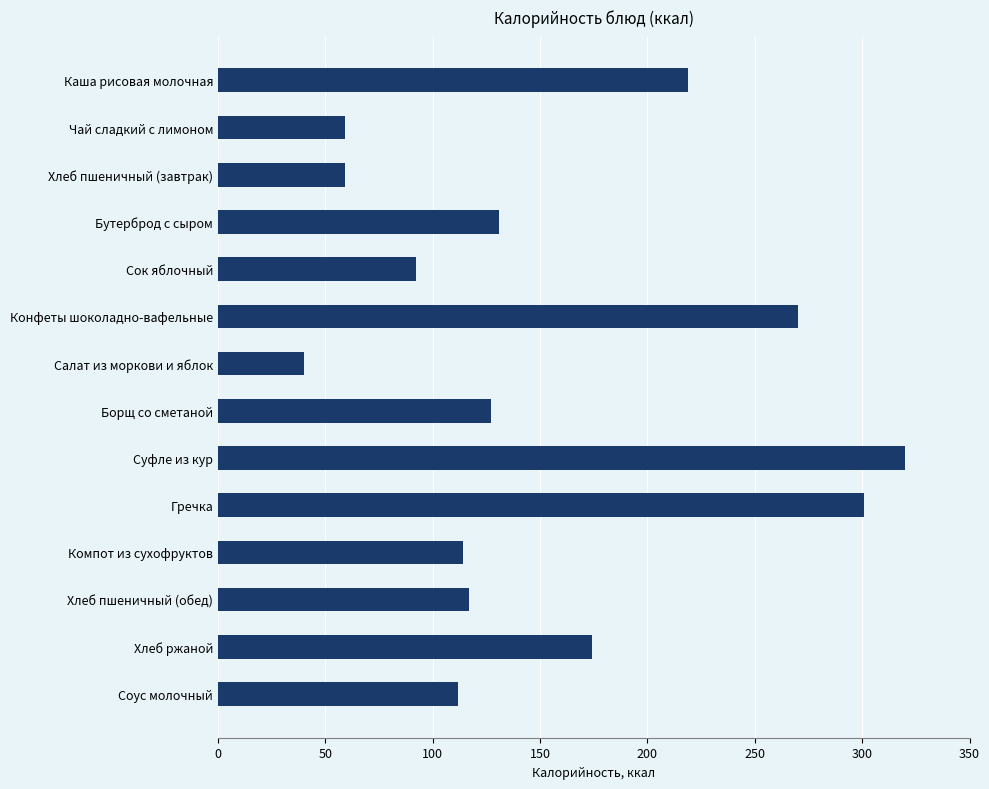

The value at Хлеб ржаной is 174. True or false?

True